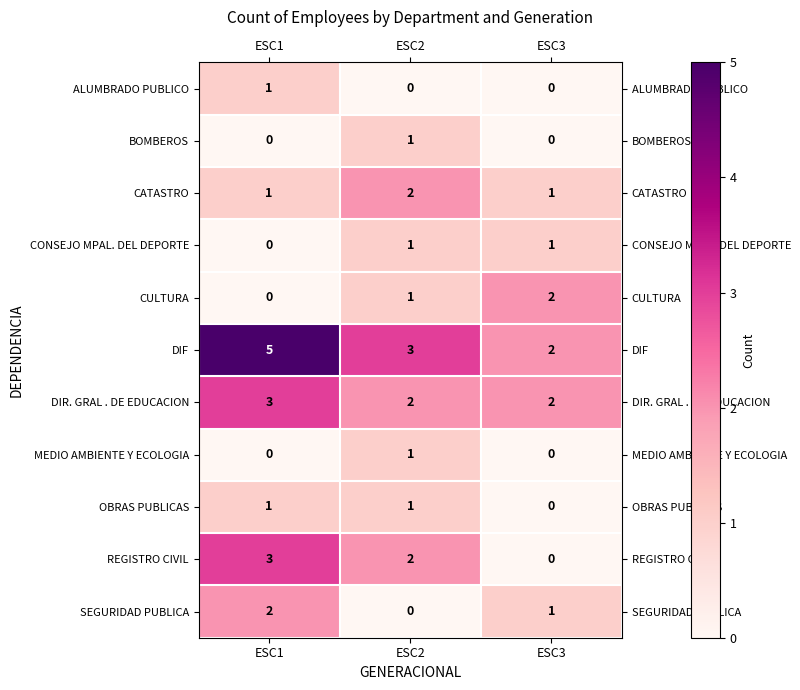

Is it true that OBRAS PUBLICAS equals 0 at ESC3?

True